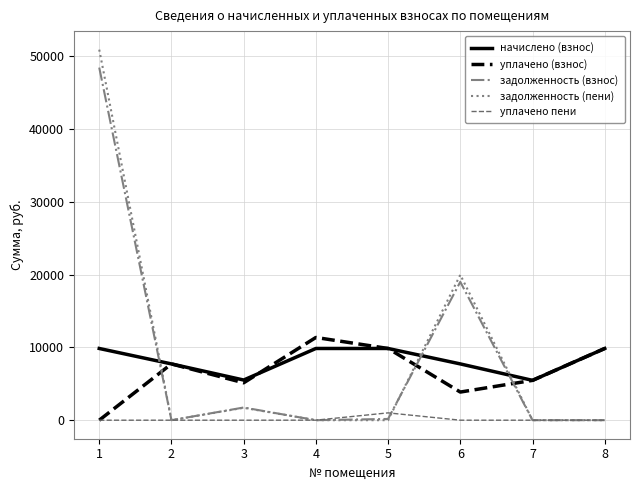

Is the value of начислено (взнос) at 6 greater than the value of задолженность (пени) at 6?

No